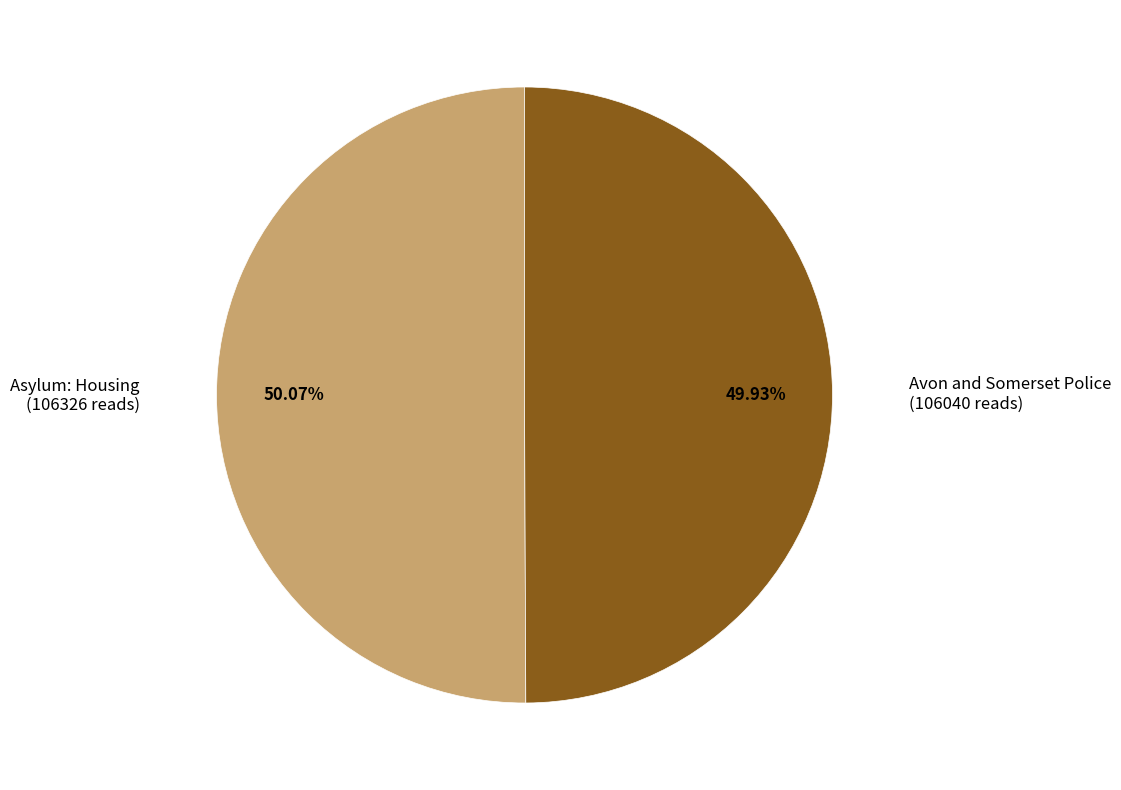

How many segments does this pie chart have?

2